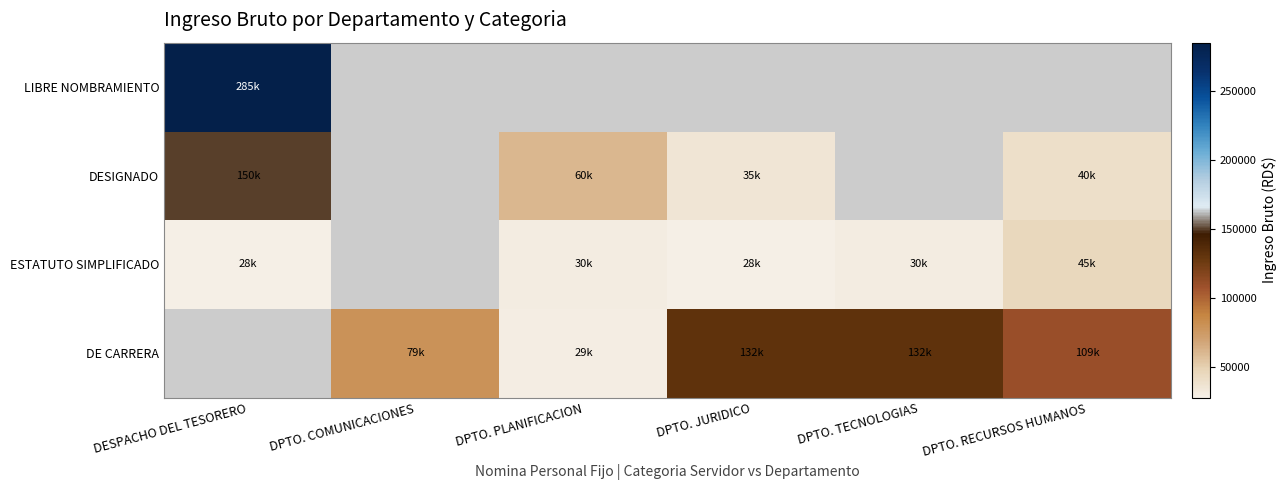

How many positive values does the ESTATUTO SIMPLIFICADO series have?

5